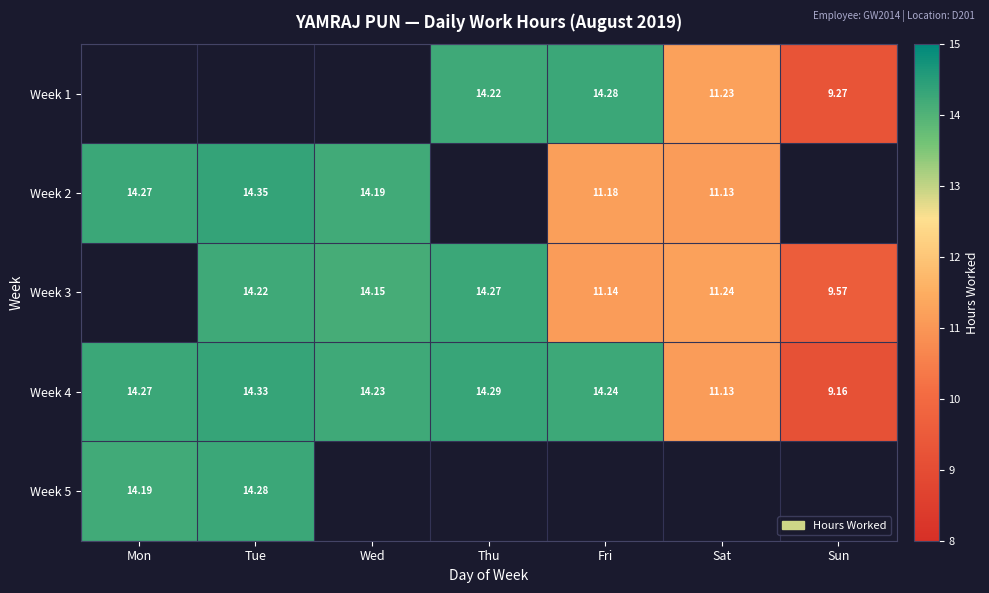

At which label does Week 4 first exceed 14?

Mon